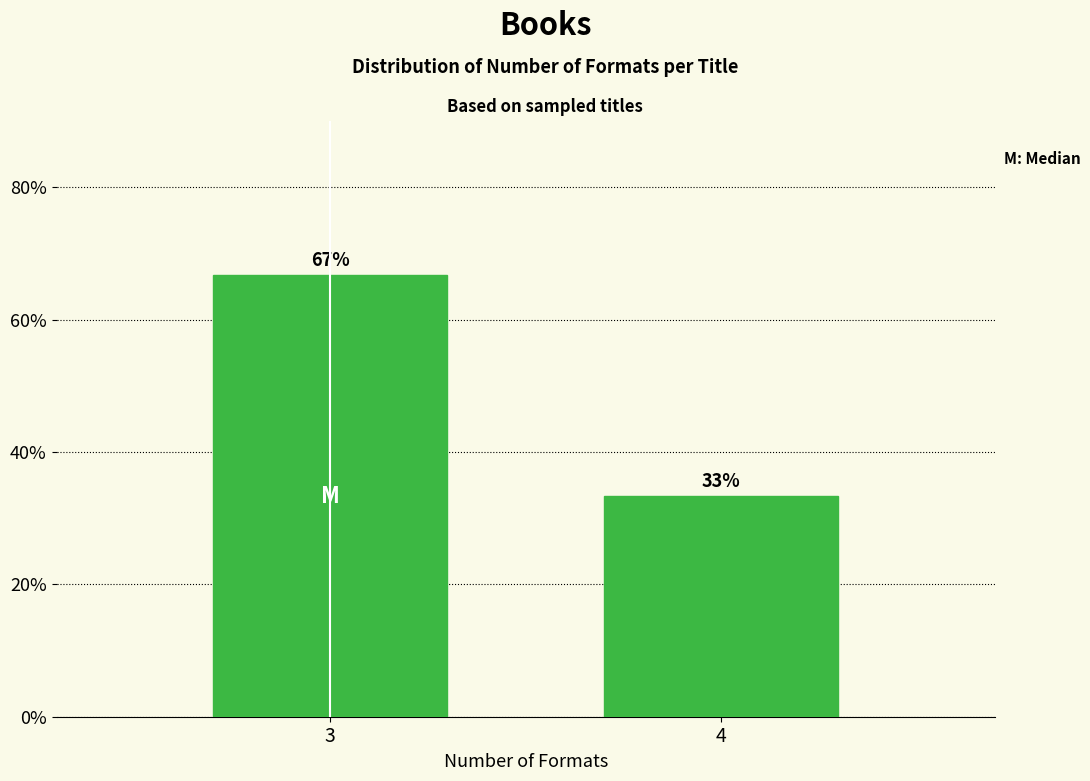

Where is the data nearest to the value 49?

4